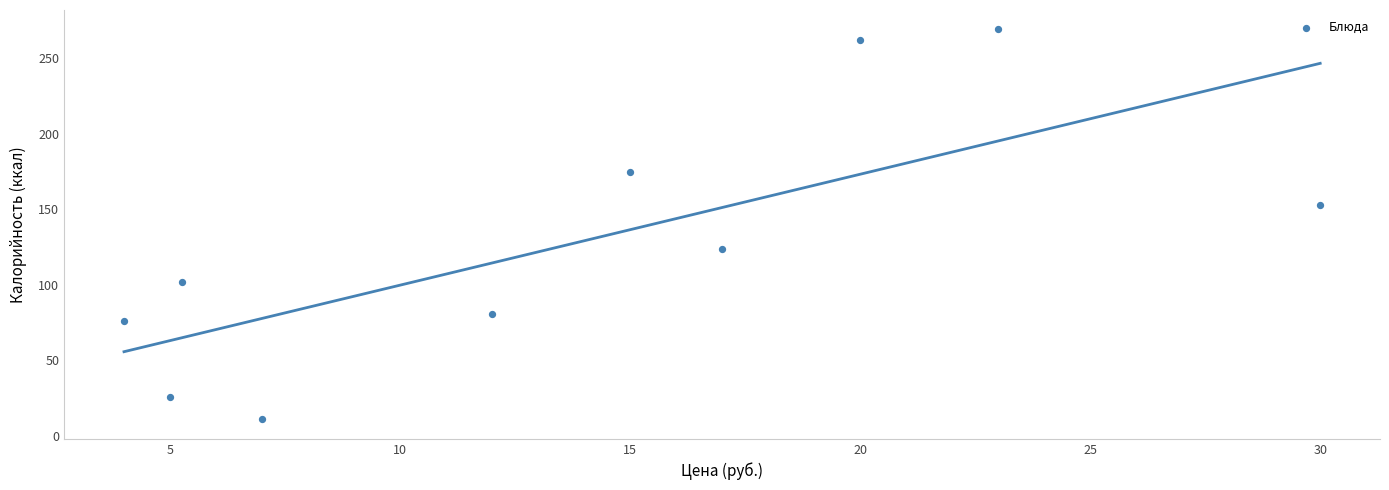

What Y value in the scatter plot is closest to 140?

153